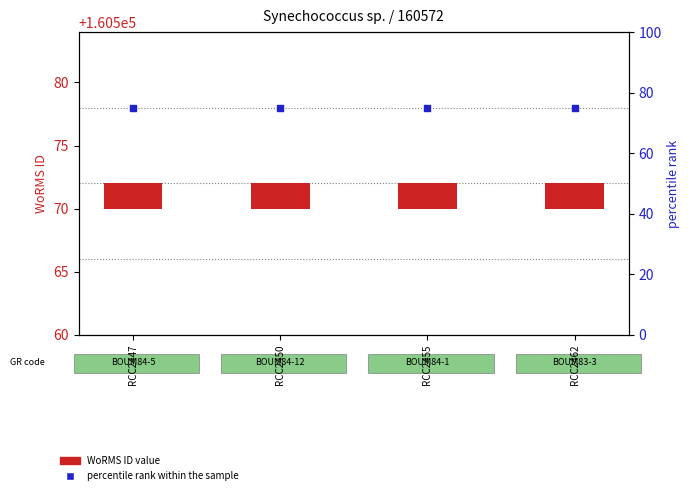

Which series reaches the maximum Y coordinate?

percentile rank within the sample